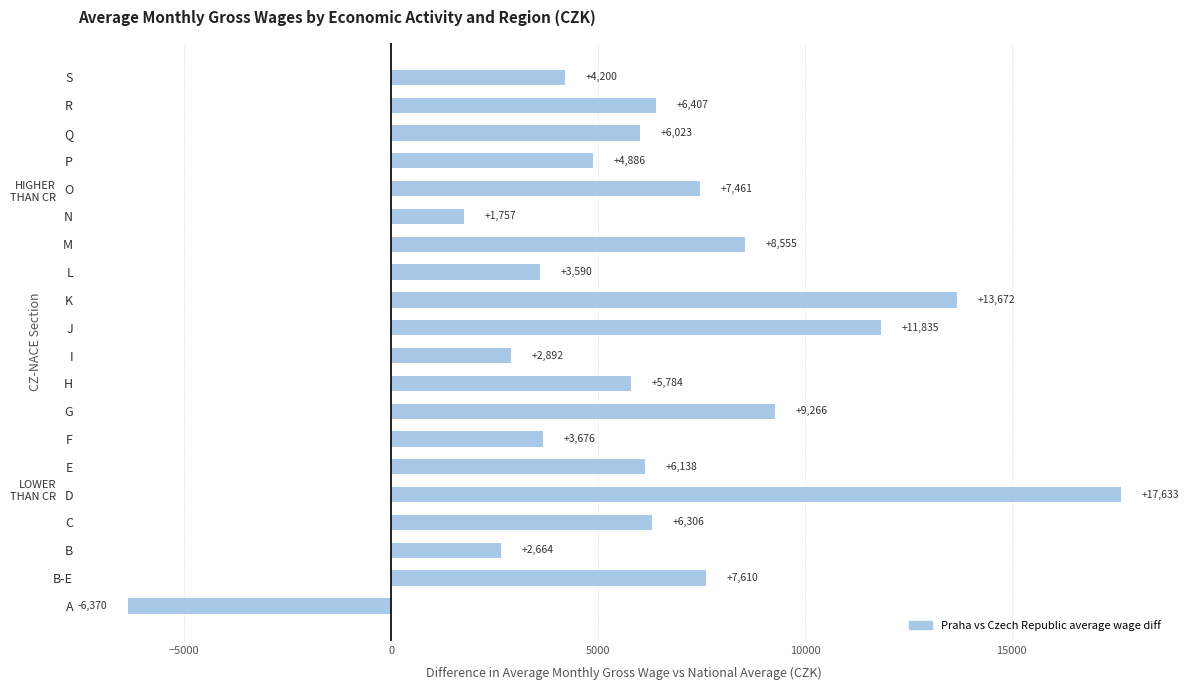

The value at G is 13763. True or false?

False